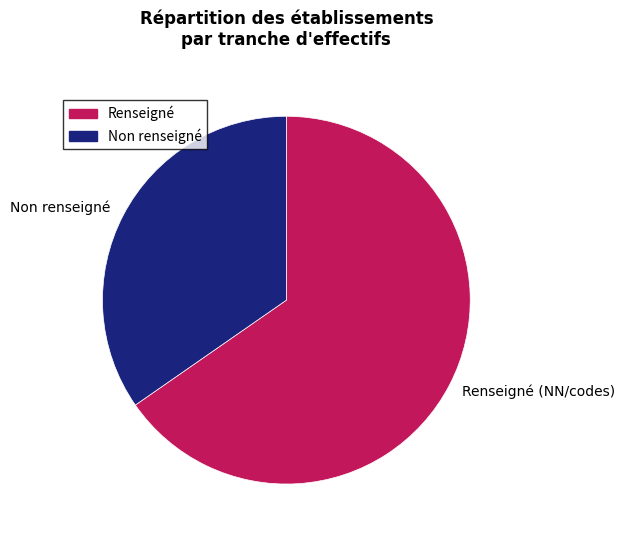

Rank the categories by value from lowest to highest.

Non renseigné, Renseigné (NN/codes)